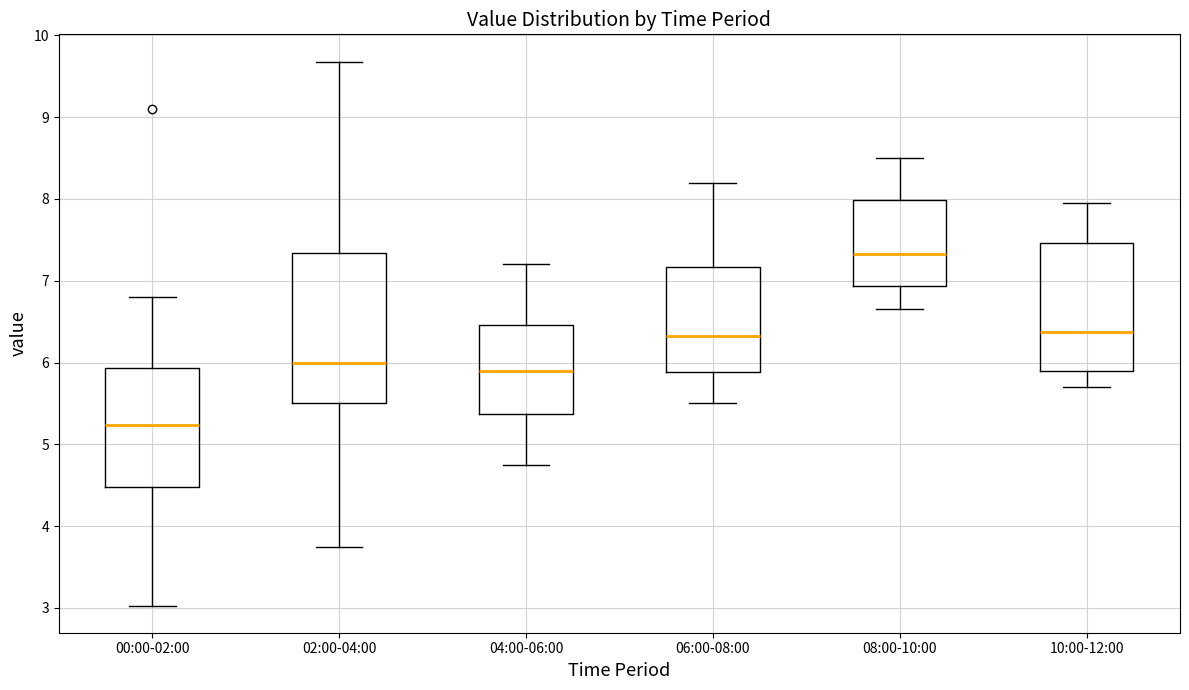

Reading left to right, transcribe this box plot: for each box, give where its median line is, the range the box spans, and where its two whiskers end, as read against the y-axis. The values are not printed on the chart, so give them approximately, as read against the axis.

00:00-02:00: median 5.2, box 4.5 to 5.9, whiskers 3.0 to 6.8
02:00-04:00: median 6.0, box 5.5 to 7.3, whiskers 3.8 to 9.7
04:00-06:00: median 5.9, box 5.4 to 6.5, whiskers 4.8 to 7.2
06:00-08:00: median 6.3, box 5.9 to 7.2, whiskers 5.5 to 8.2
08:00-10:00: median 7.3, box 6.9 to 8.0, whiskers 6.7 to 8.5
10:00-12:00: median 6.4, box 5.9 to 7.5, whiskers 5.7 to 8.0